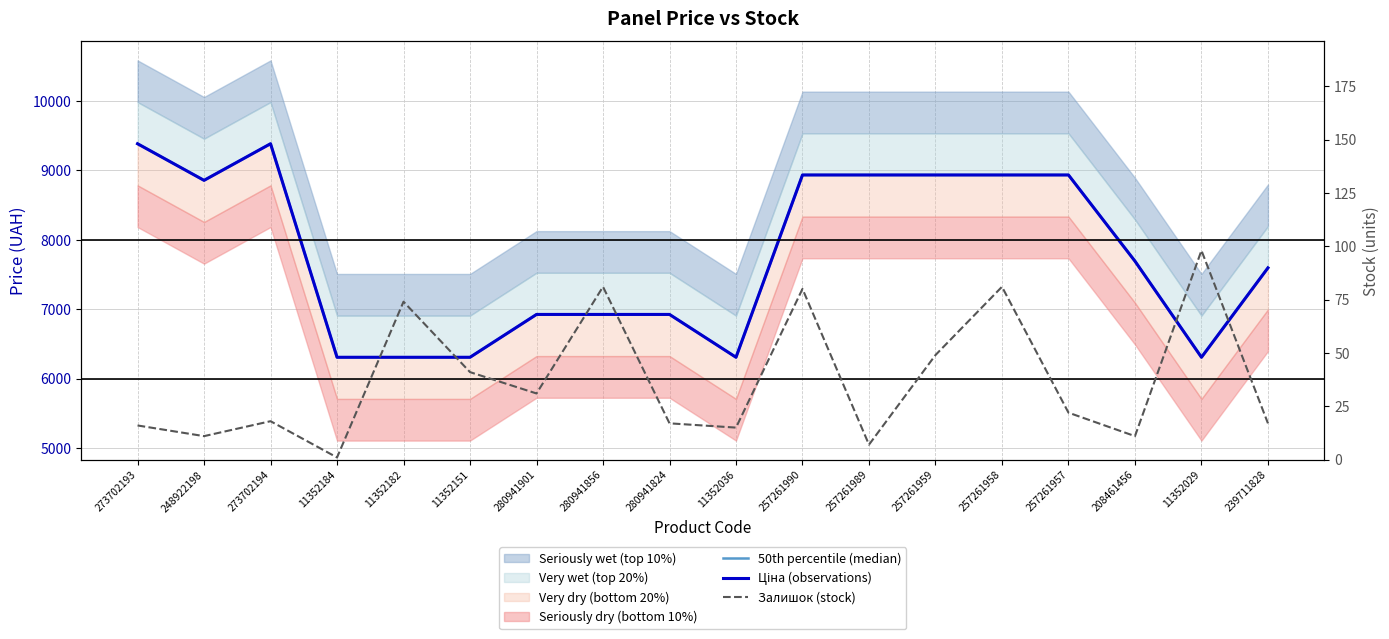

At which label does Залишок (stock) first exceed 22?

11352182